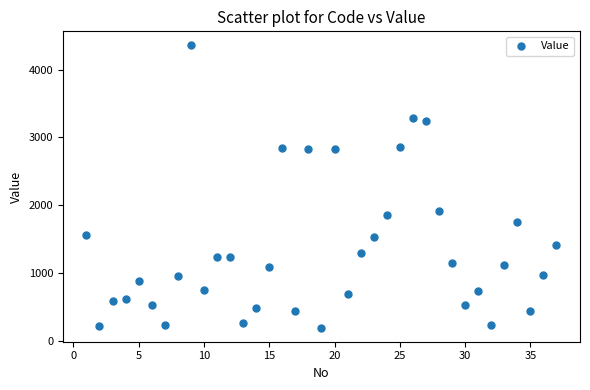

What Y value in the scatter plot is closest to 2274?

1916